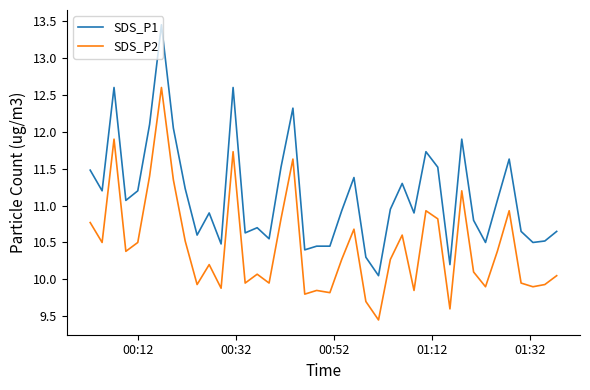

What is the sum of all SDS_P2 values?

418.1